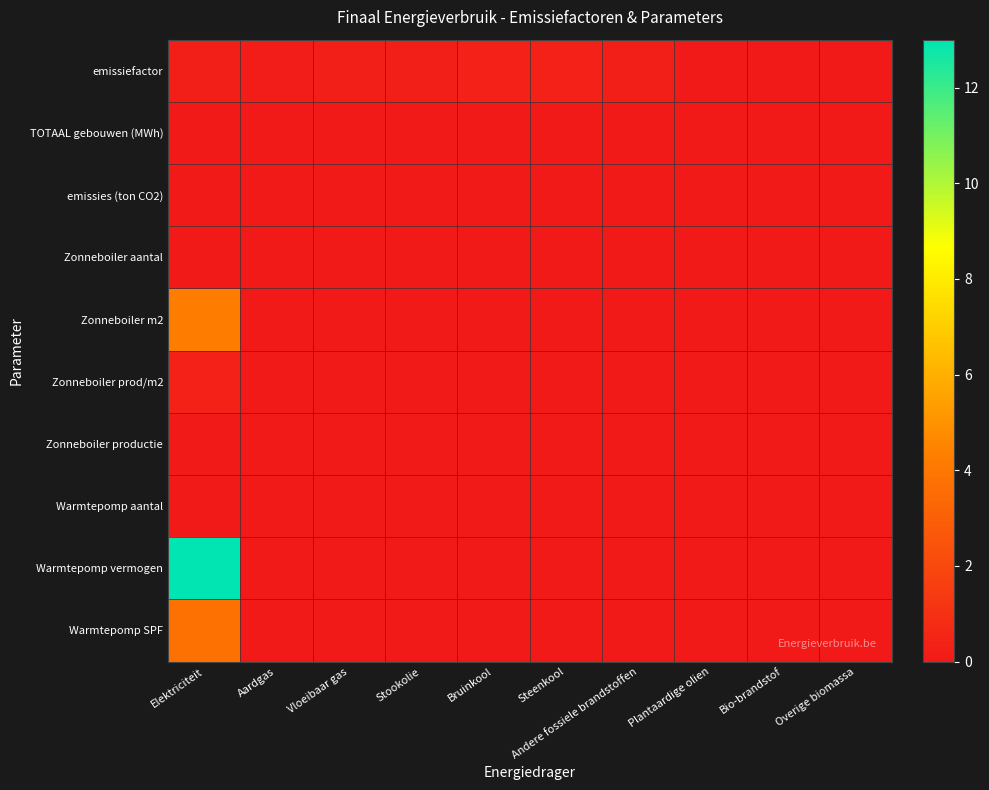

How many series are shown in this chart?

10